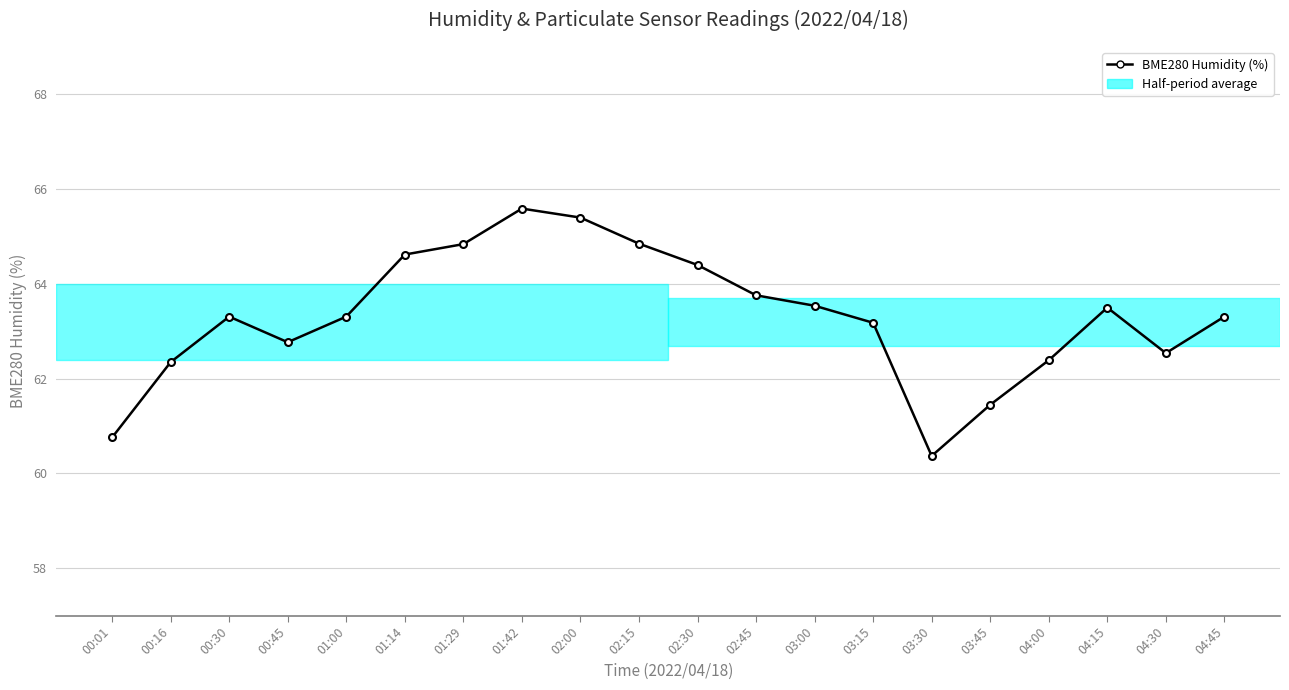

What is the smallest value displayed?

60.4